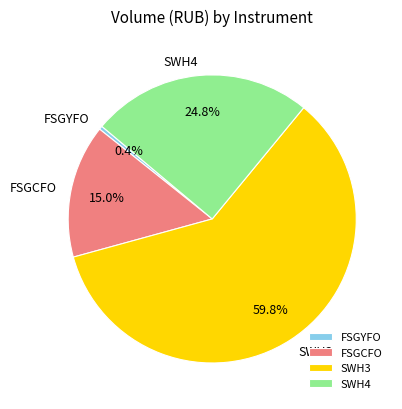

Does any single category account for the majority?

Yes